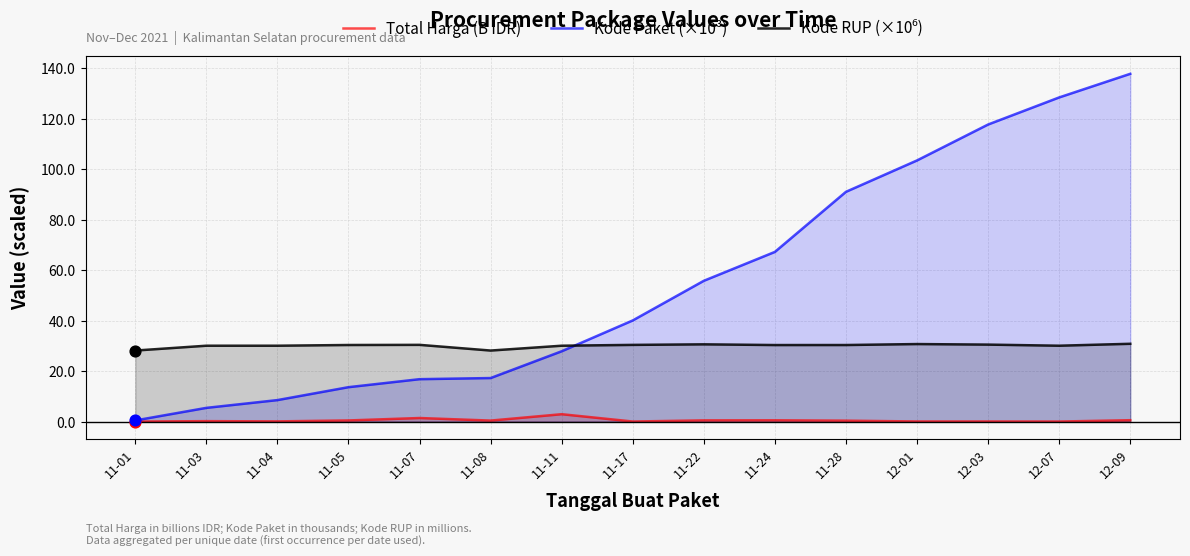

Which series contains the lowest Y value?

Total Harga (B IDR)